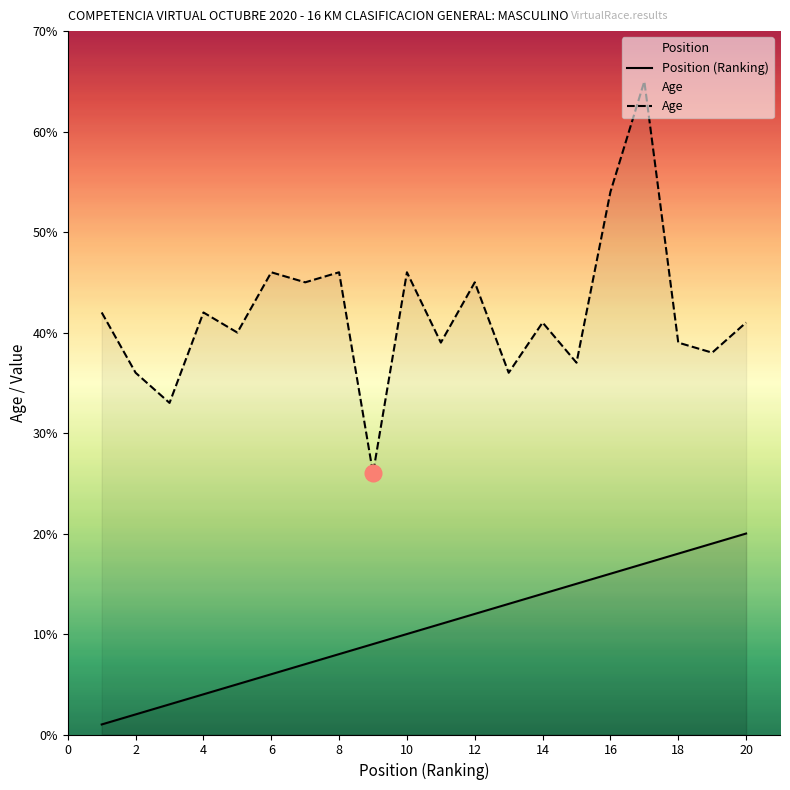

Rank the series by their maximum value, from highest to lowest.

Age, Position (Ranking)